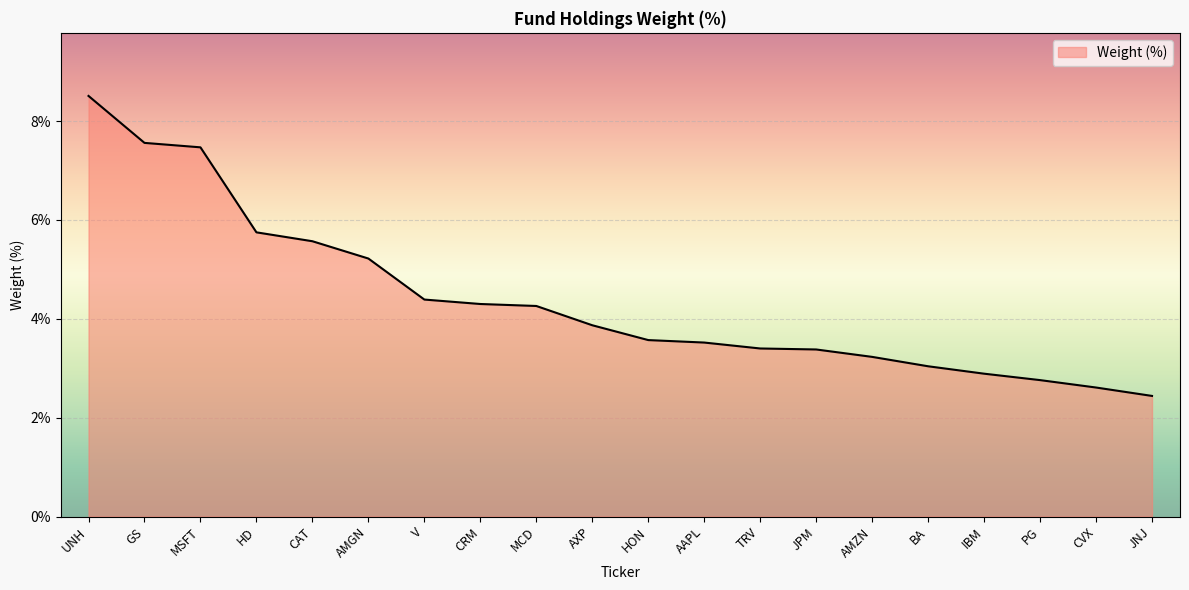

Does the chart display data point markers on the line(s)?

No